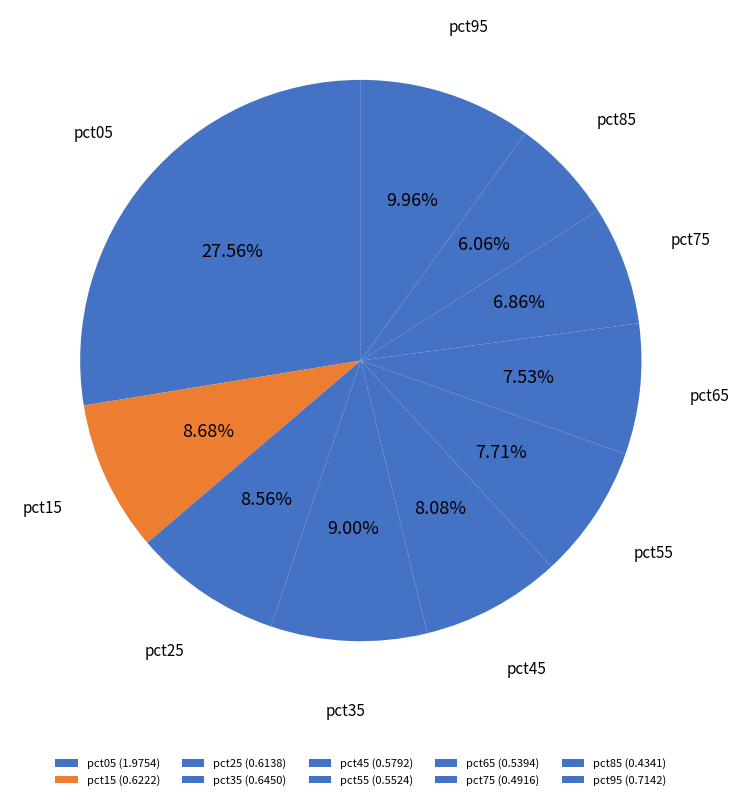

Does any single category account for the majority?

No